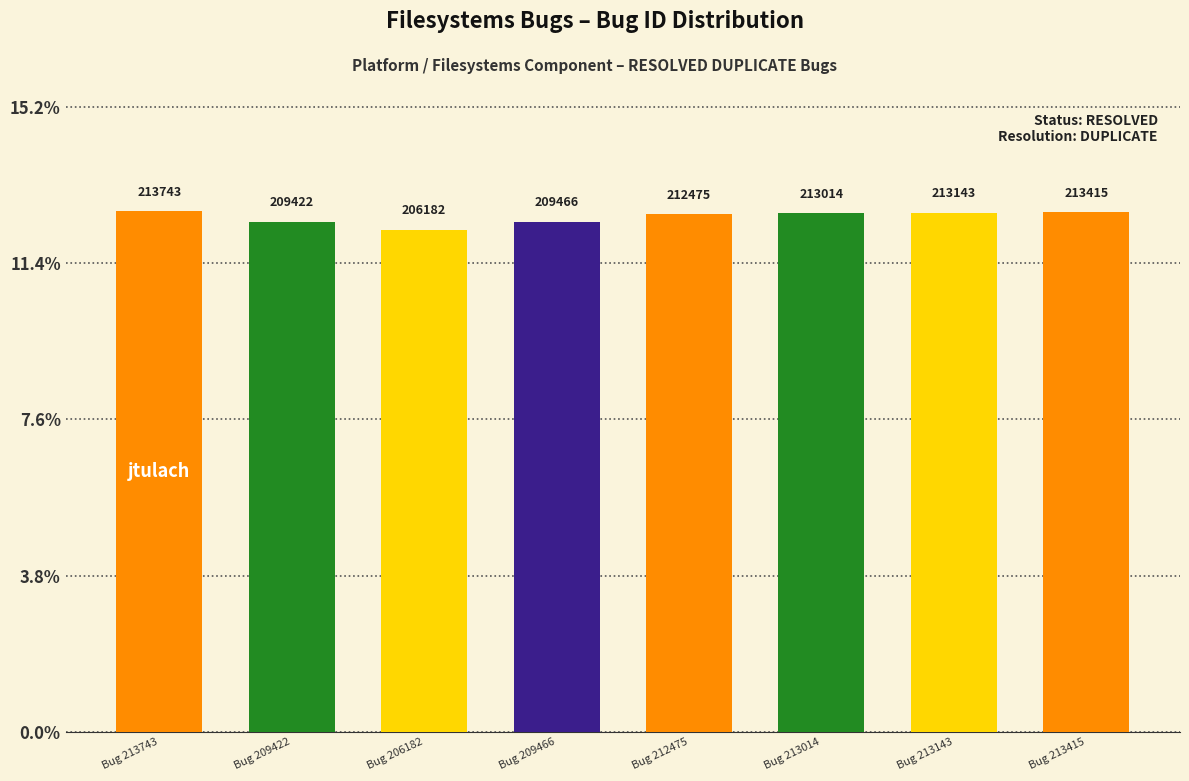

Which has a higher value, Bug 213014 or Bug 213143?

Bug 213143